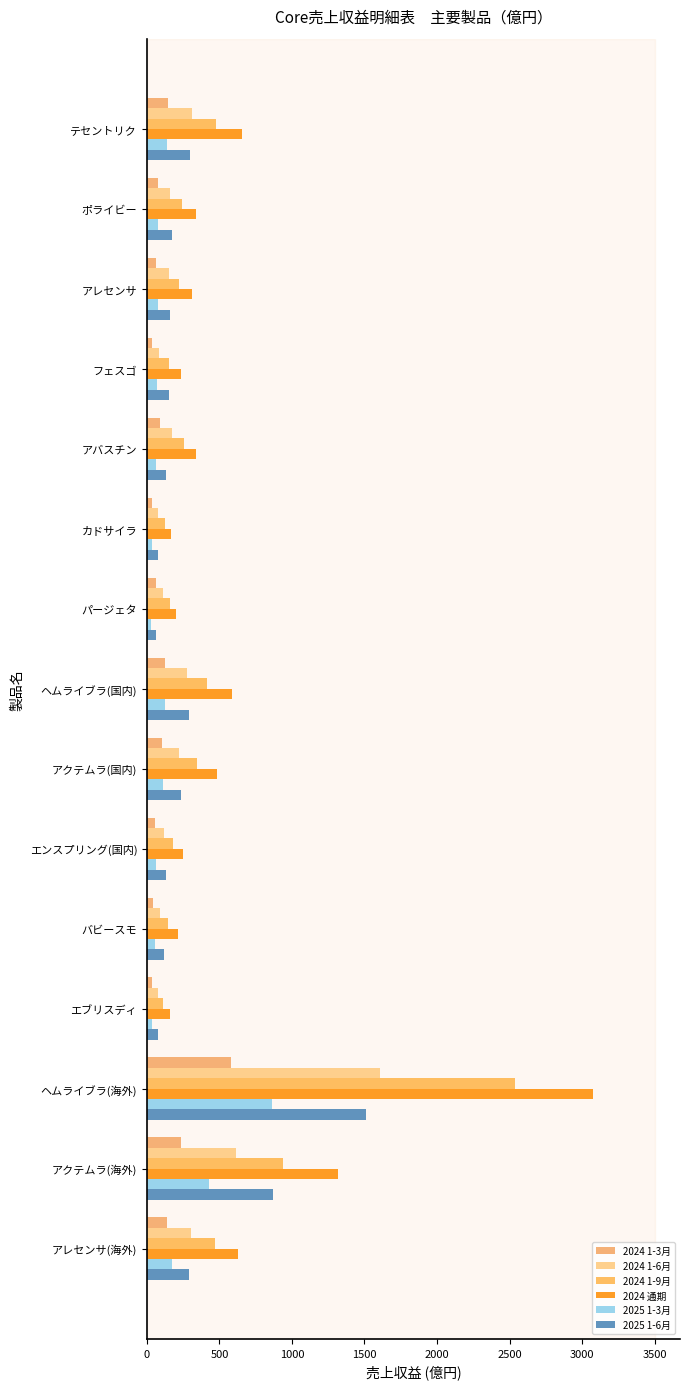

What is the value of the 2024 1-9月 bar at the 8th from the left?

415